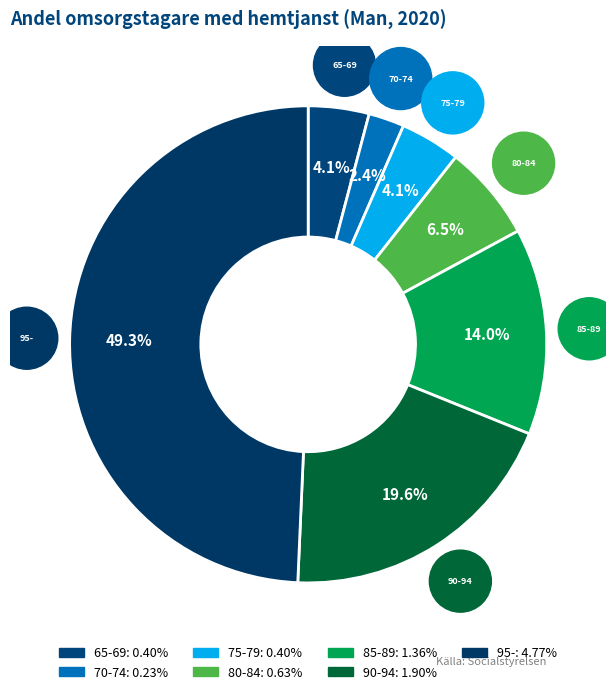

Does 95- represent more than half of the total?

No